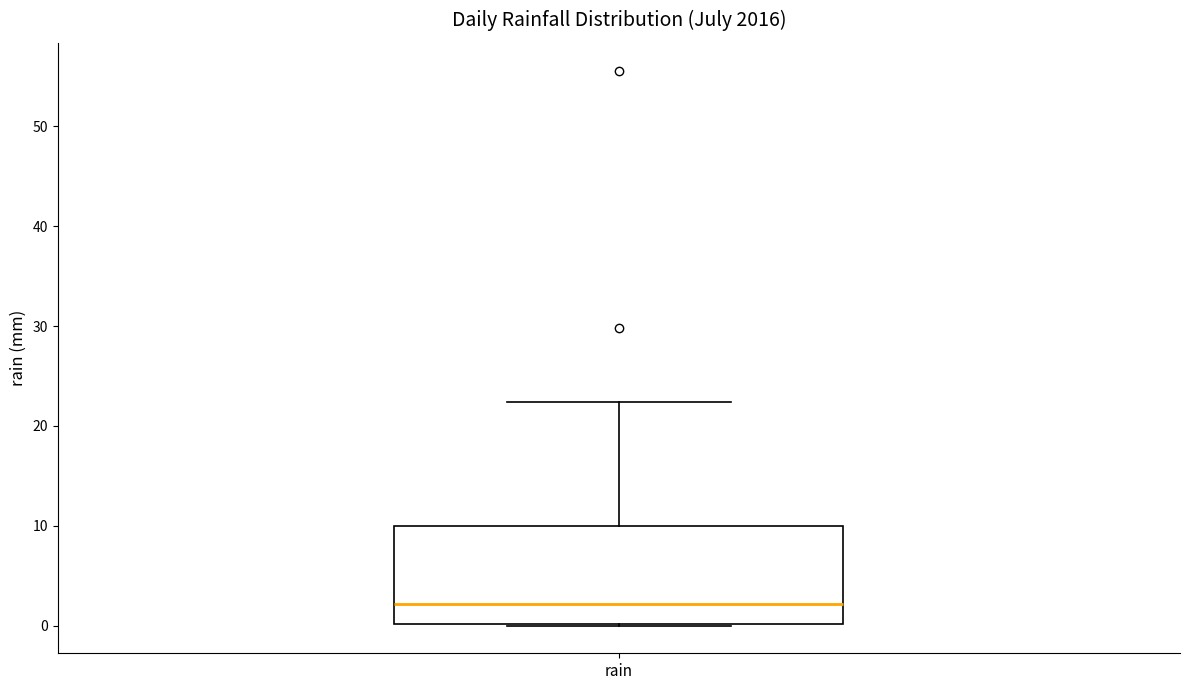

Where is the lower edge of the box for rain on the y-axis? The values are not printed on the chart, so give them approximately, as read against the axis.

0